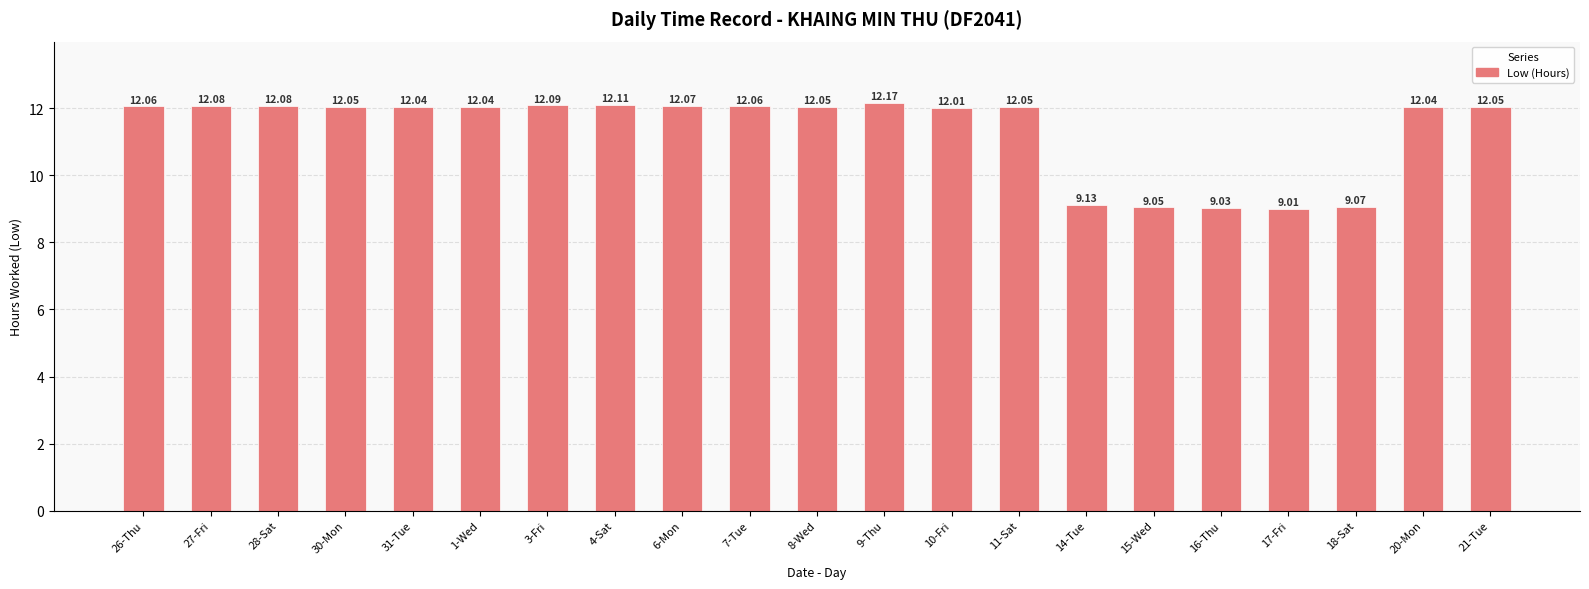

Approximately how many times larger is the value at 30-Mon compared to 11-Sat?

1.0